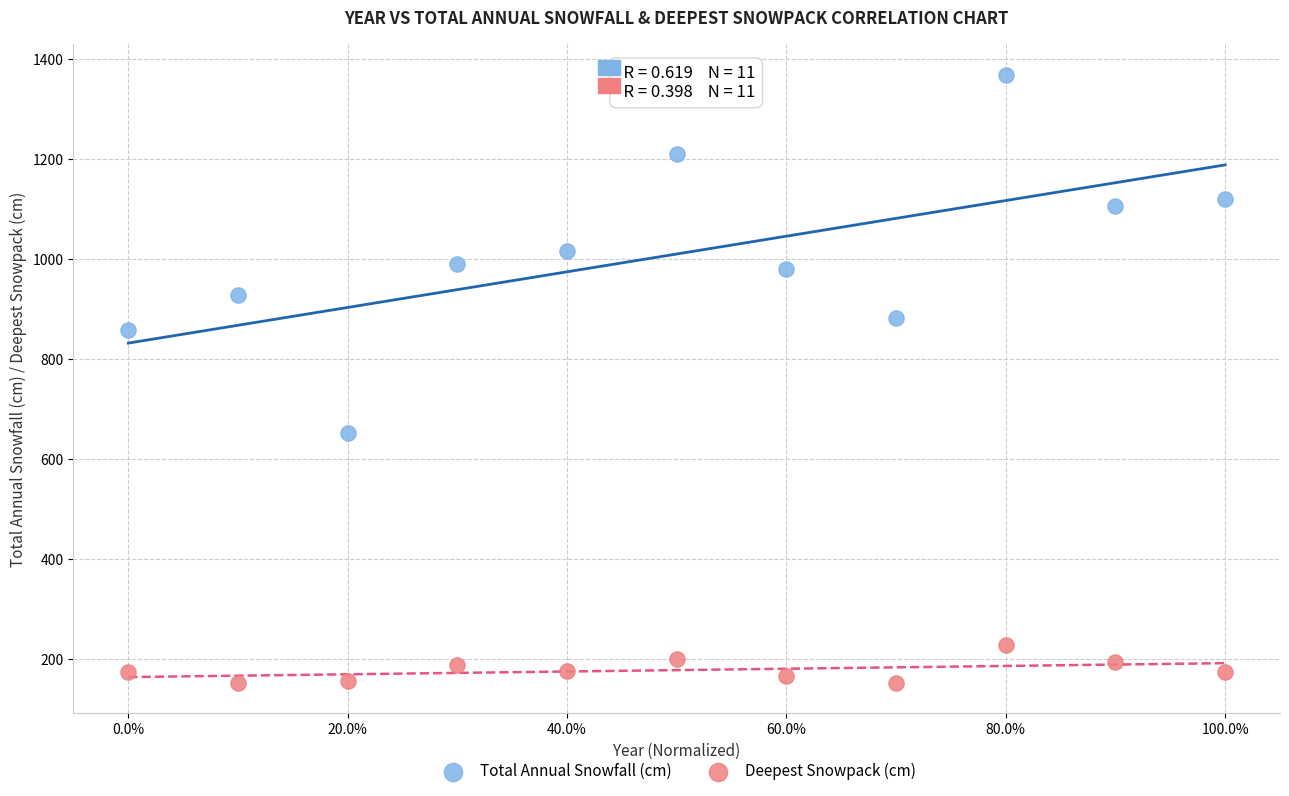

What are all the series names shown in the legend?

Total Annual Snowfall (cm), Deepest Snowpack (cm)